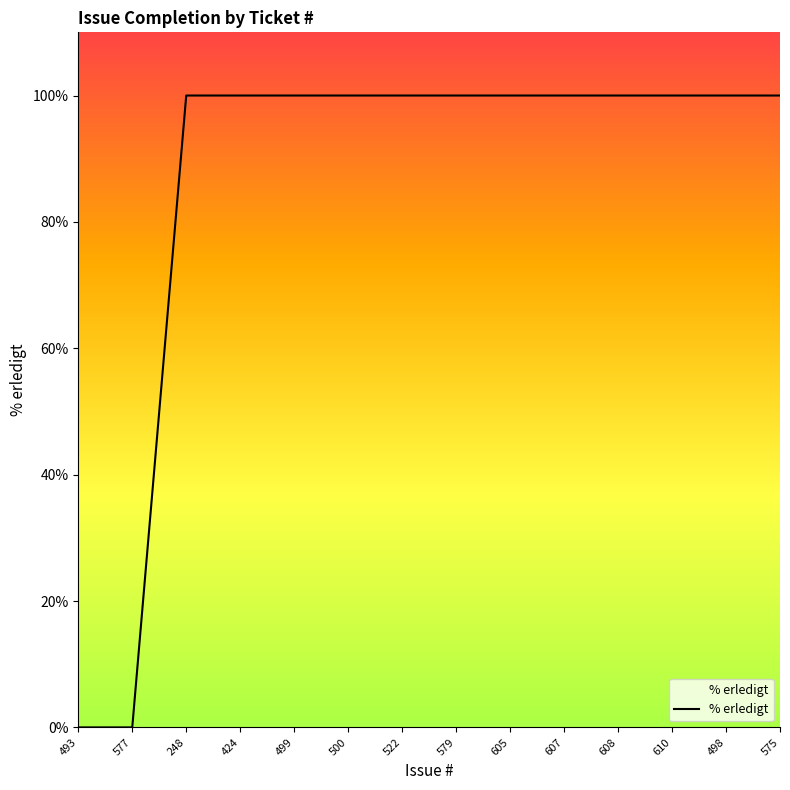

What position from the right is 493?

14